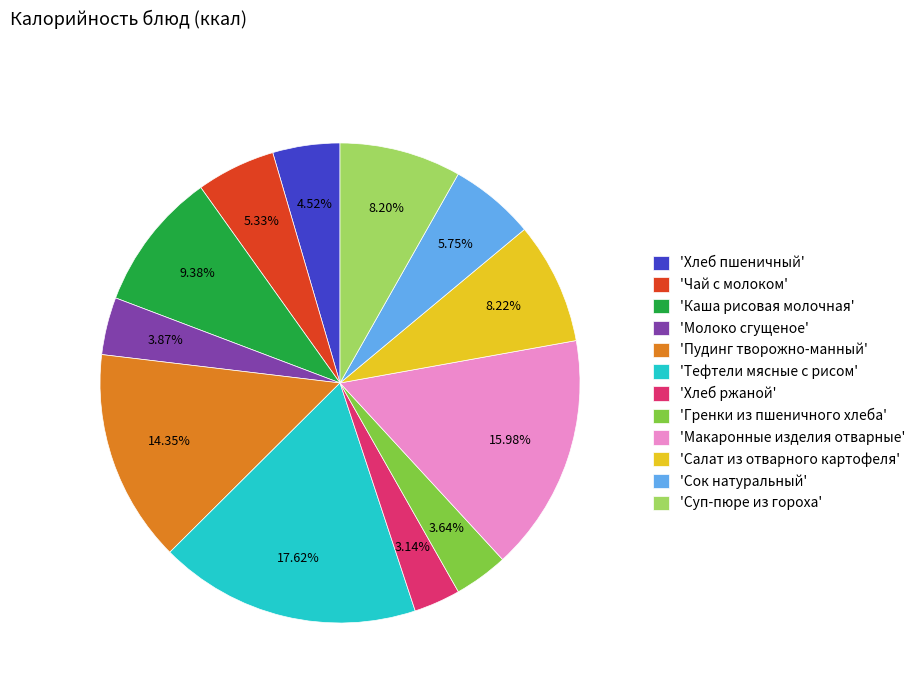

Do 'Каша рисовая молочная' and 'Суп-пюре из гороха' together represent more than half of the pie?

No